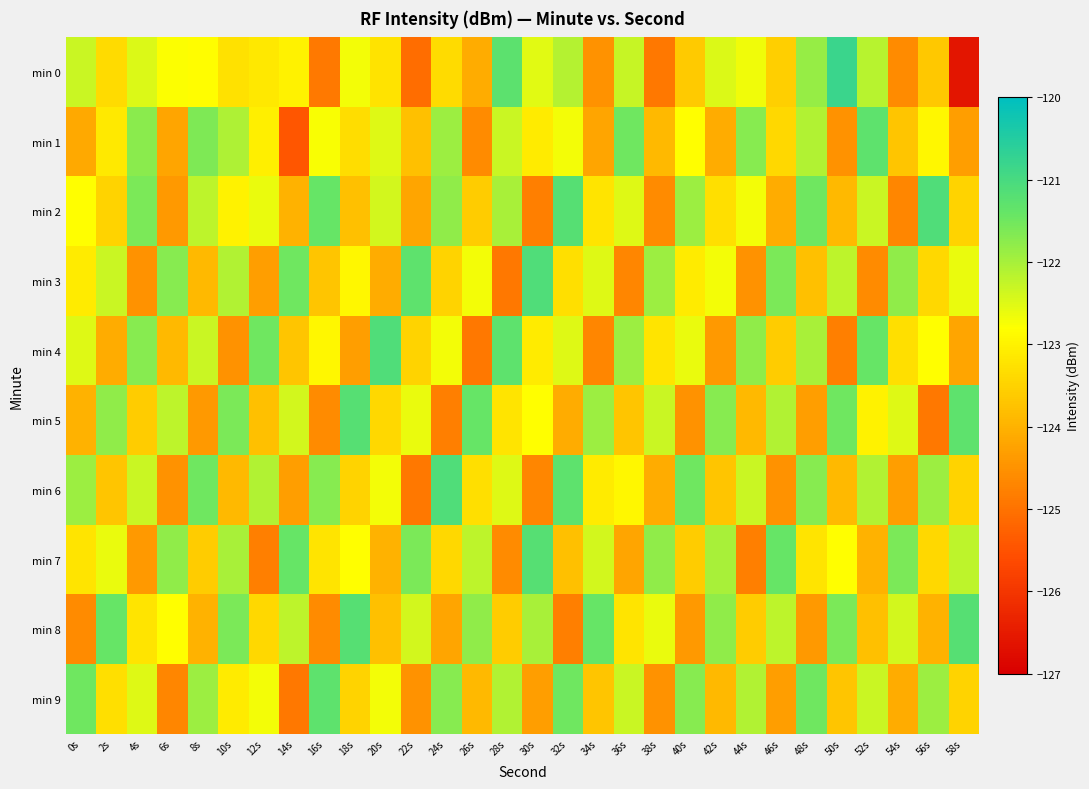

Which series has the widest spread of values?

min 0